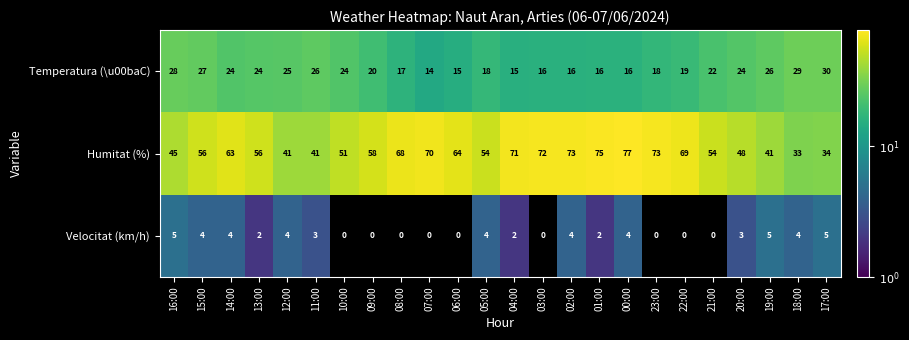

At 08:00, list the series in order from largest to smallest.

Humitat (%), Temperatura (\u00baC), Velocitat (km/h)